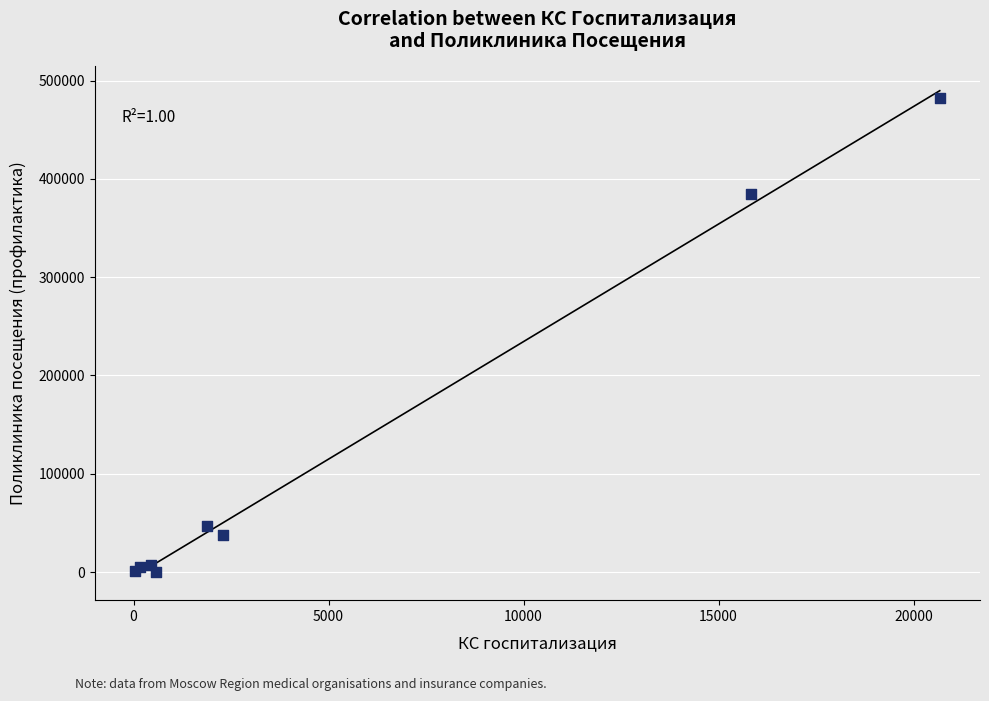

What Y value in the scatter plot is closest to 241295?

384960